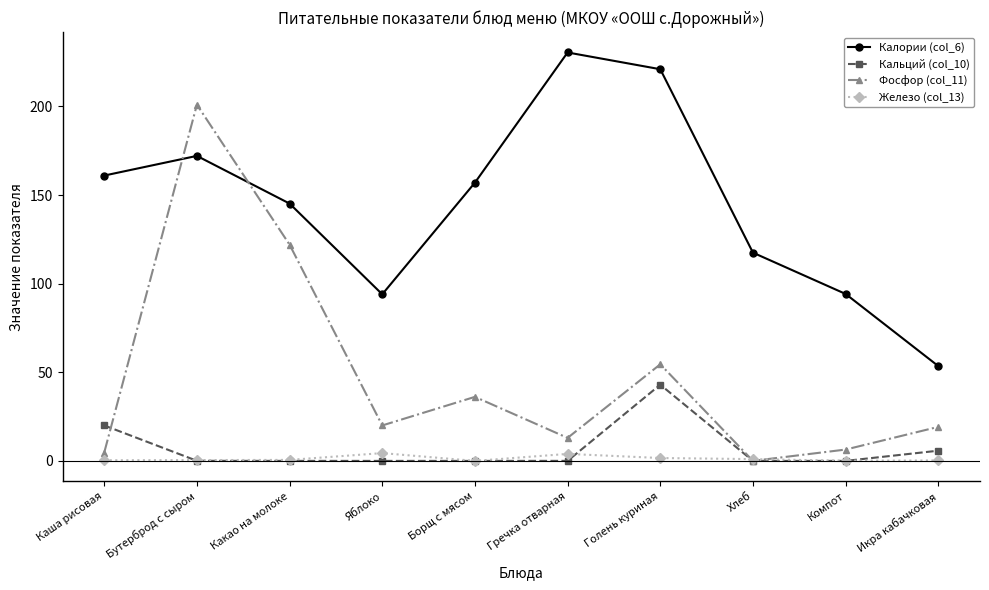

At which category is the sum across all series the highest?

Бутерброд с сыром